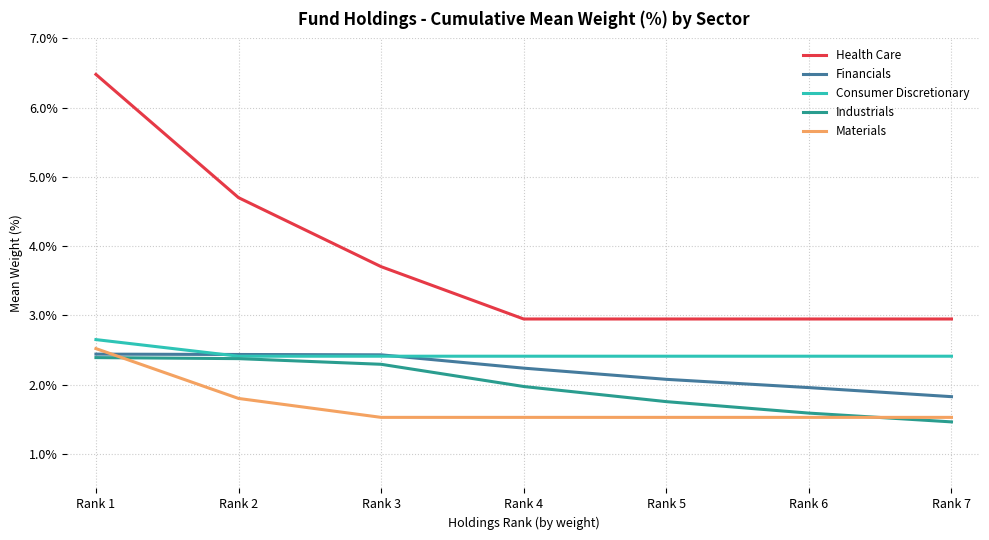

What is the difference between the highest and lowest values at Rank 6?

1.4